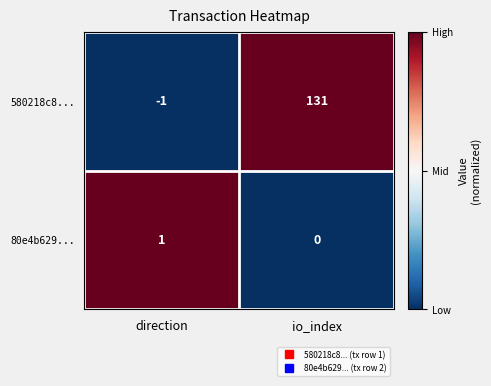

Reading left to right, extract all data points from this chart.

580218c8...: direction=-1	io_index=131
80e4b629...: direction=1	io_index=0